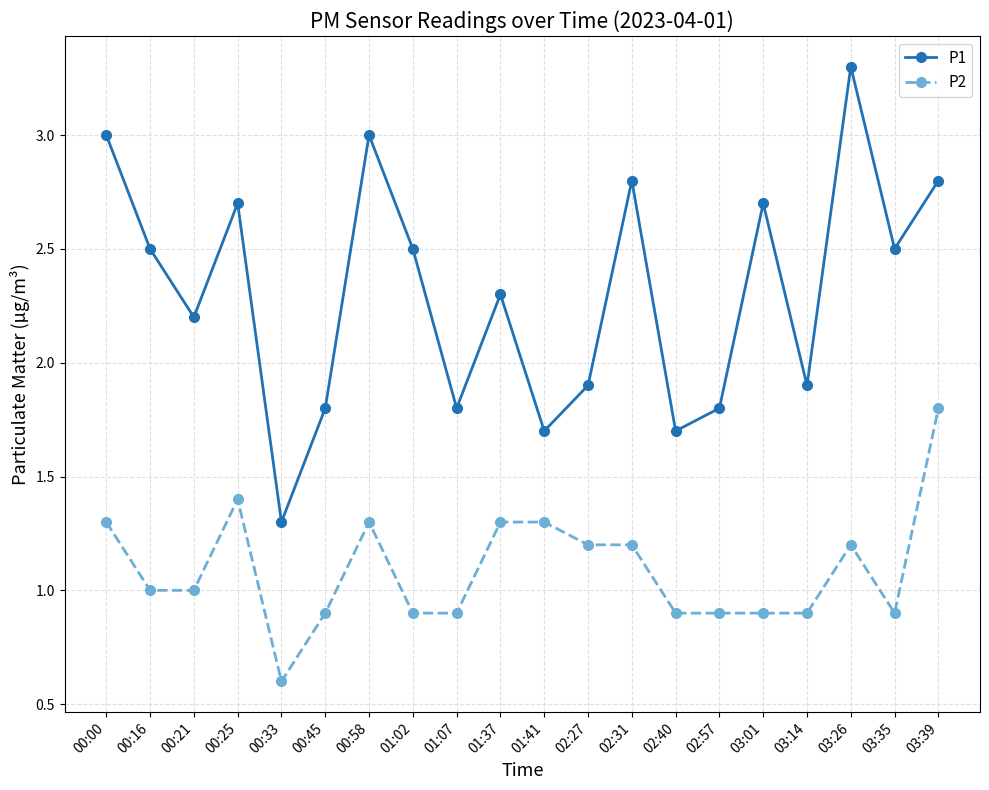

Is the value of P2 at 00:25 greater than the value of P1 at 01:02?

No